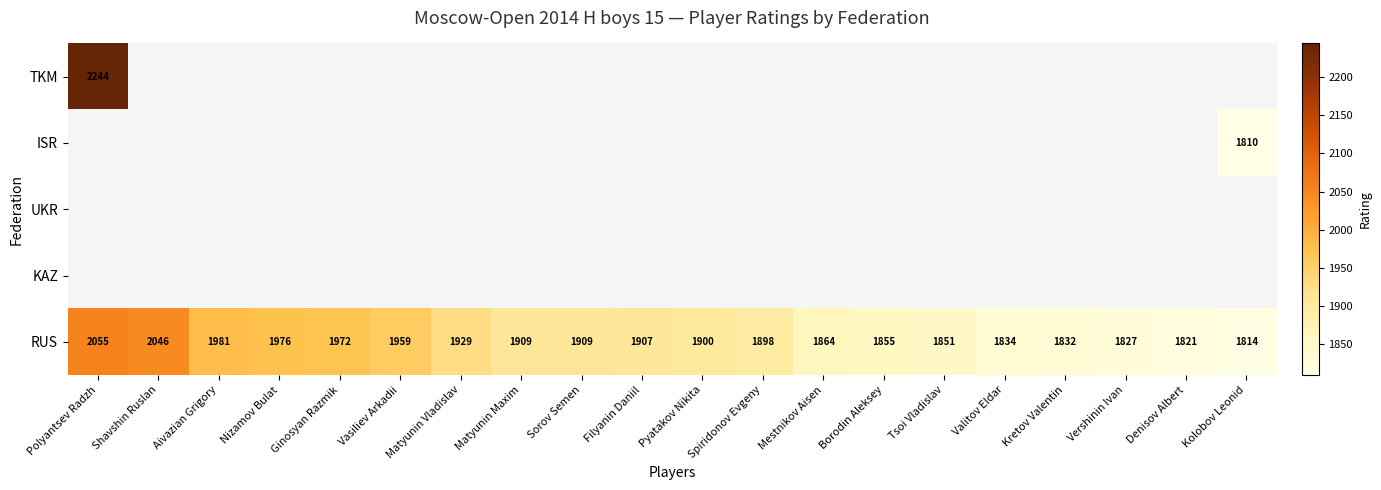

At how many categories does at least one series exceed 1836?

15